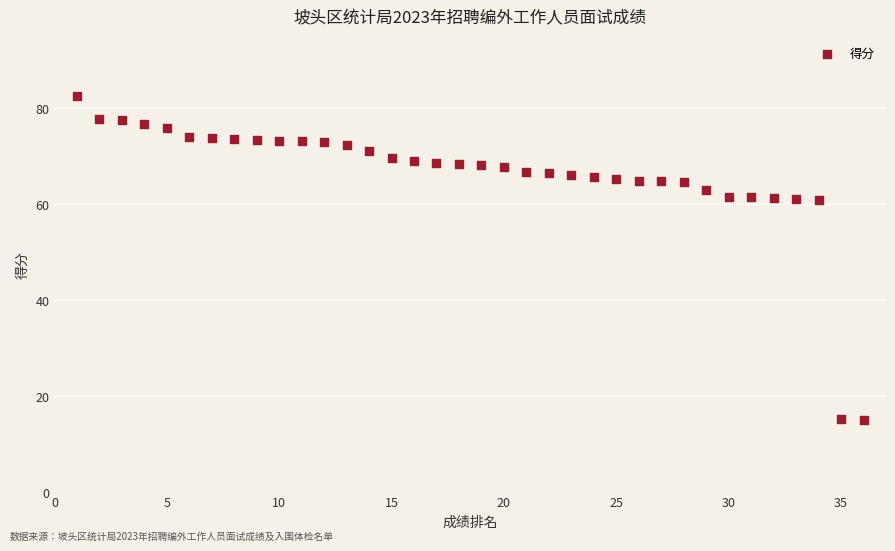

What is the range of Y values (max minus min)?

67.5